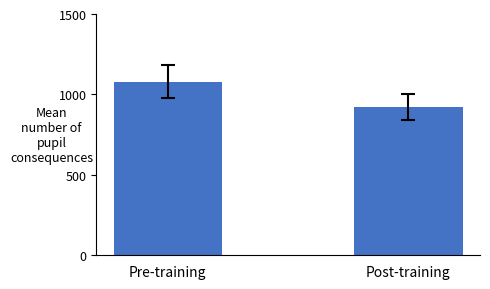

Which category has the lowest value across all series?

Post-training